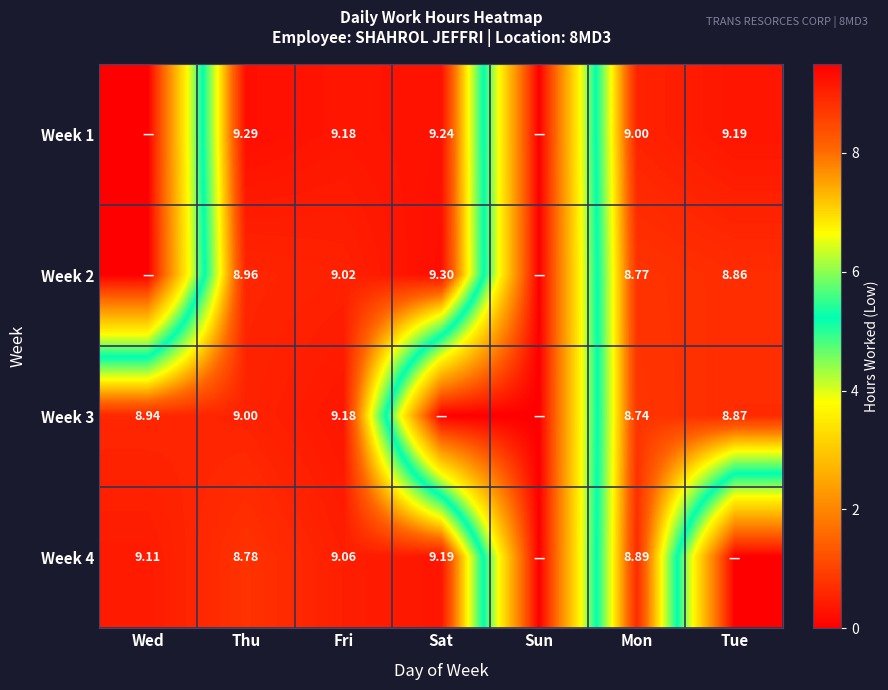

Read the Week 1 value at Tue.

9.2